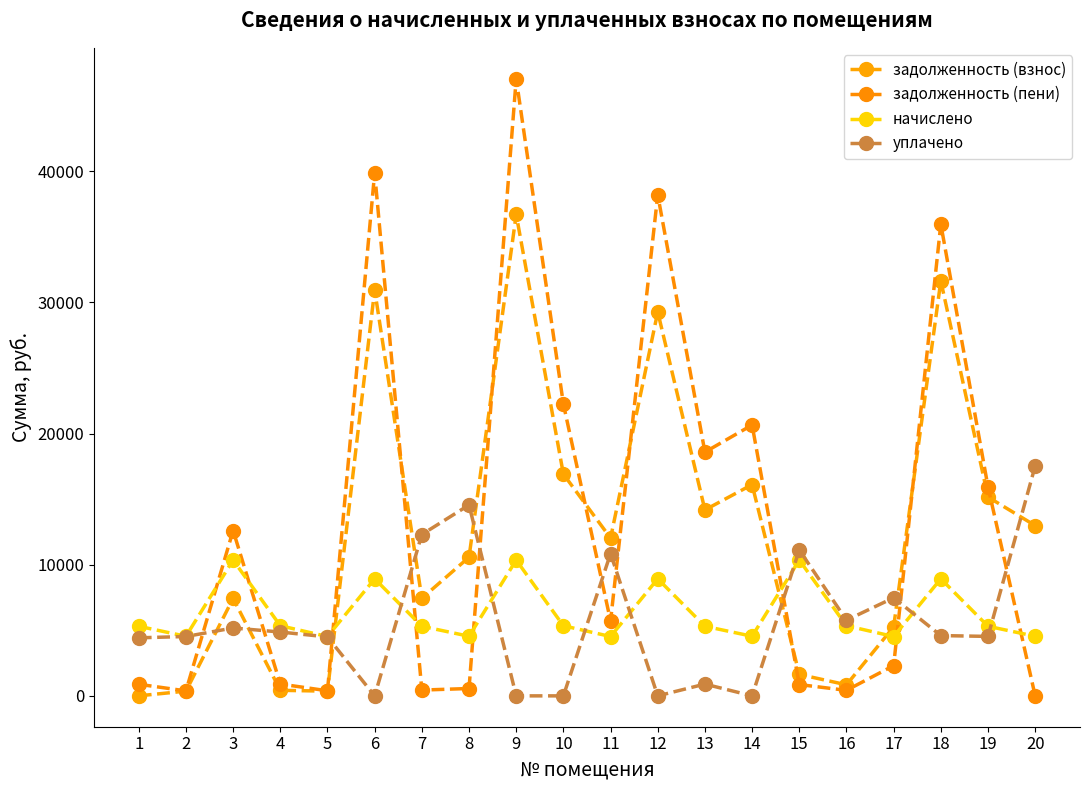

True or false: начислено and задолженность (взнос) cross at least once.

True